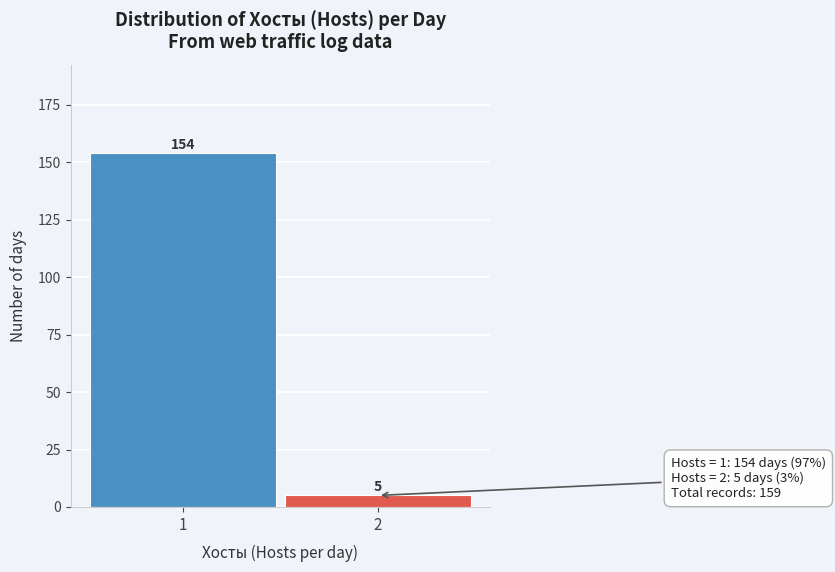

Reading right to left, what are all the values shown in this chart?

2=5	1=154